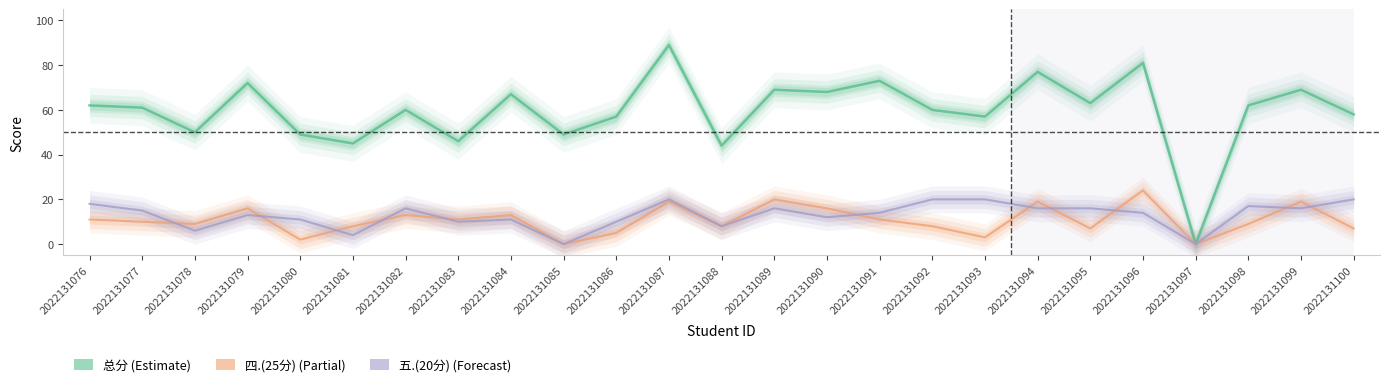

In 五.(20分), how many points are higher than both neighbors (excluding endpoints)?

6